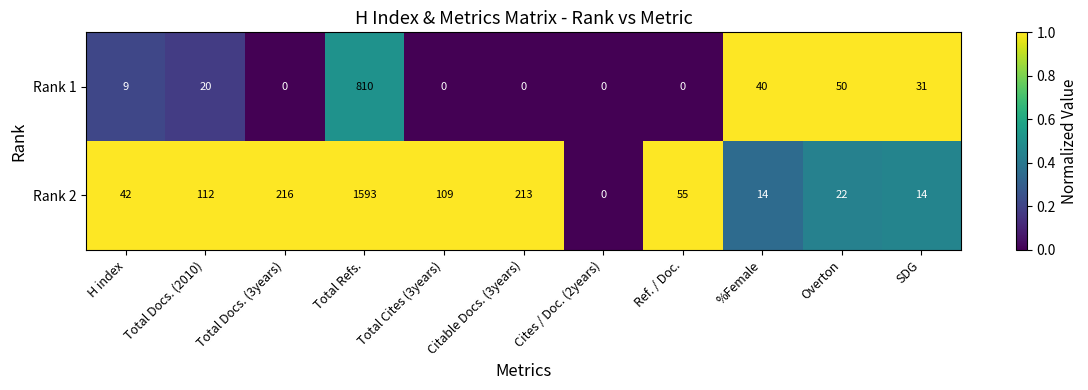

List the series in order of their peak value, highest first.

Rank 2, Rank 1